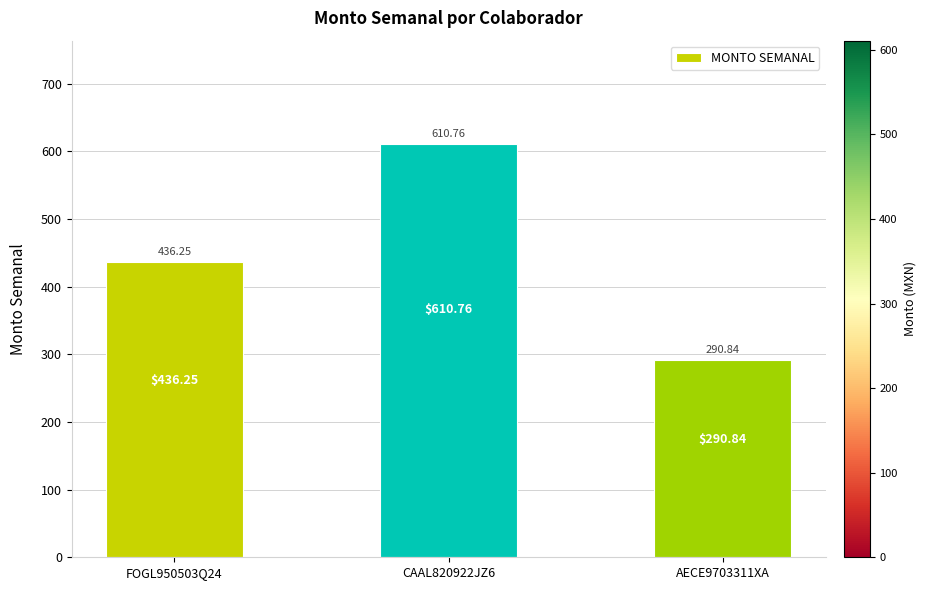

What is the sum of the values at CAAL820922JZ6 and AECE9703311XA?

901.6